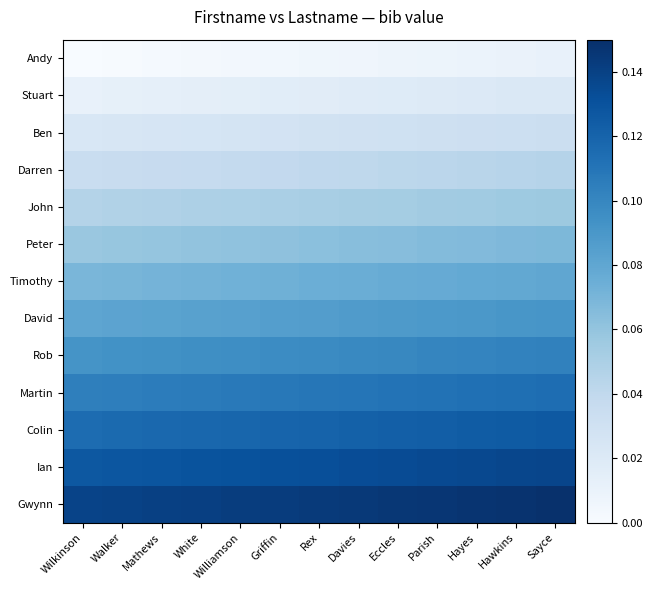

Which has a higher value, Sayce or Walker?

Sayce